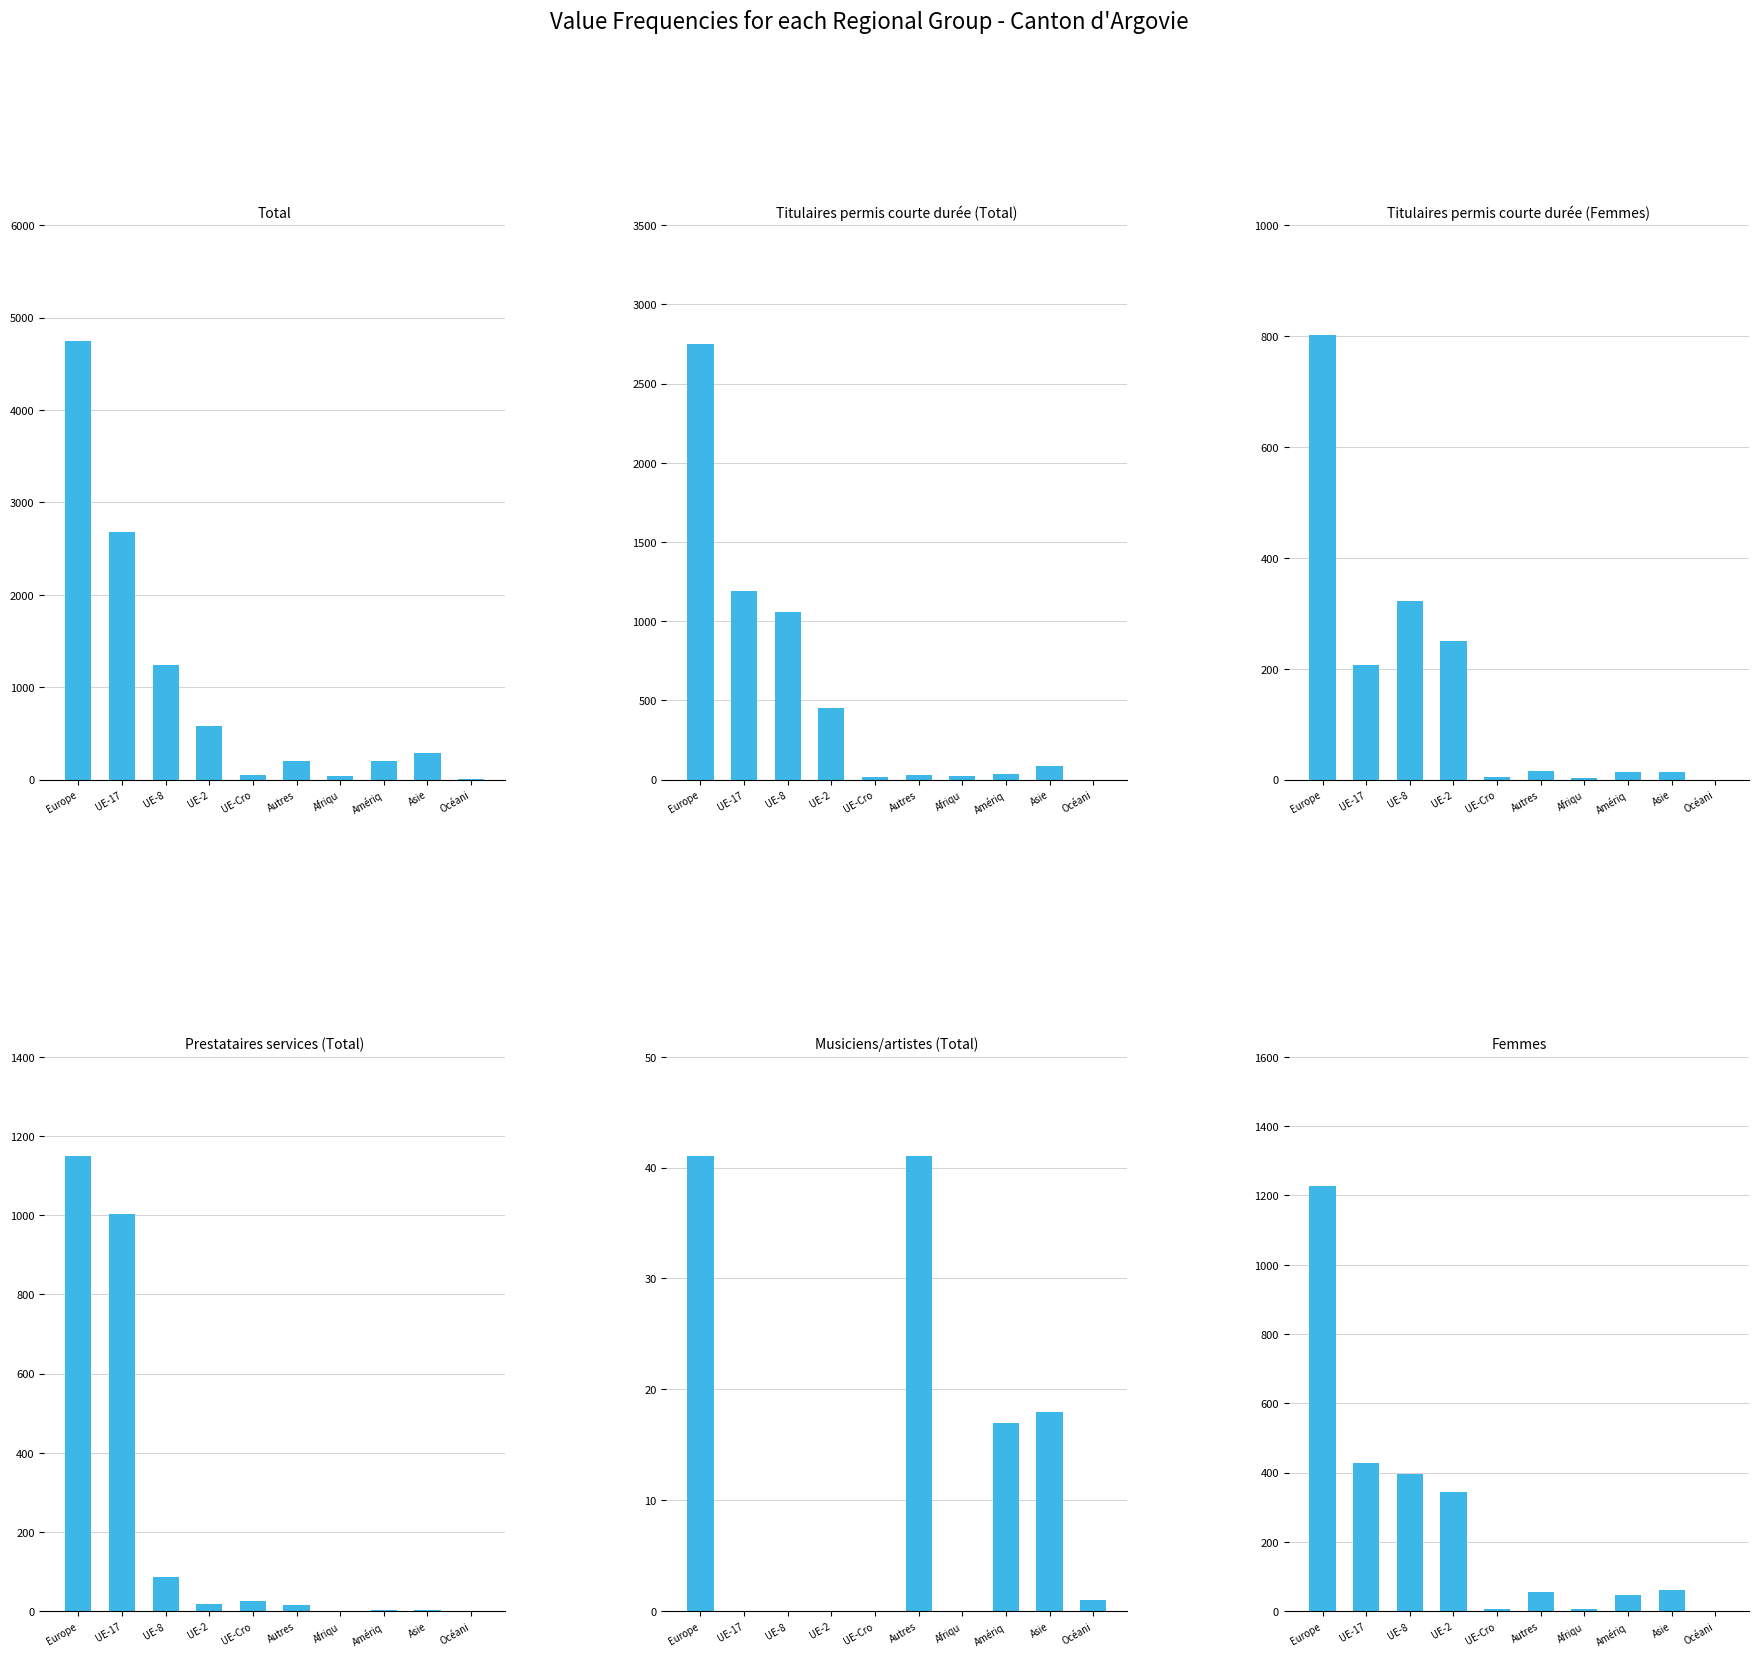

Is the value of Total at Afriqu greater than the value of Prestataires services (Total) at UE-Cro?

Yes